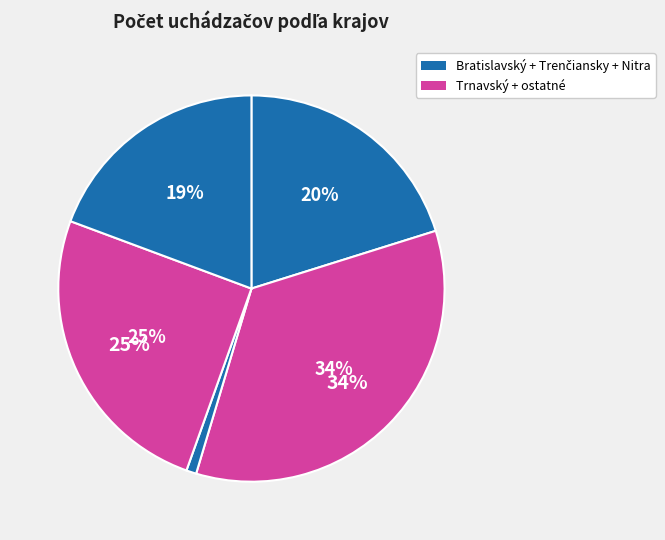

The Bratislava (Malacky) slice represents 13% of the pie. True or false?

False